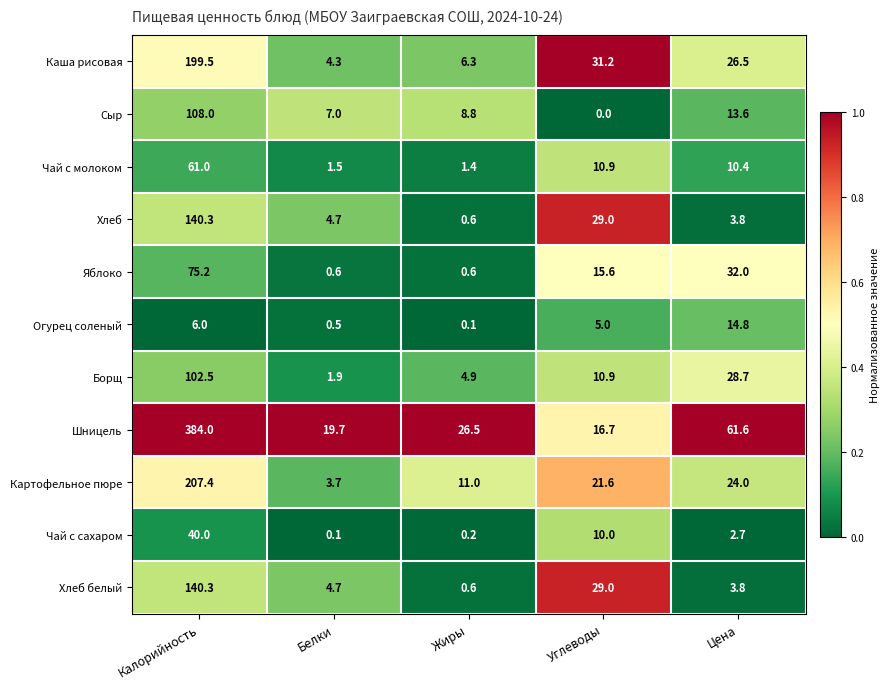

List the labels in order of Картофельное пюре value, smallest first.

Белки, Жиры, Углеводы, Цена, Калорийность